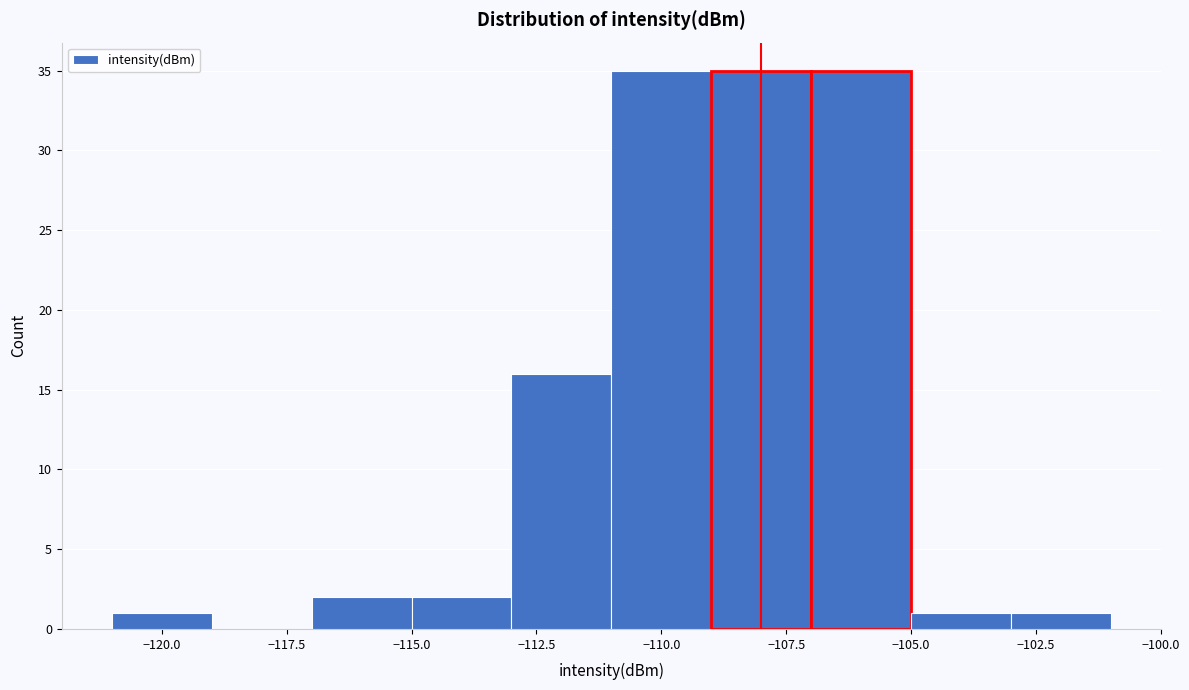

Reading left to right, list every bar in this chart as the range it spans on the x-axis followed by its height. The values are not printed on the chart, so give them approximately, as read against the axis.

-121 to -119: 1
-119 to -117: 0
-117 to -115: 2
-115 to -113: 2
-113 to -111: 16
-111 to -109: 35
-109 to -107: 35
-107 to -105: 35
-105 to -103: 1
-103 to -101: 1